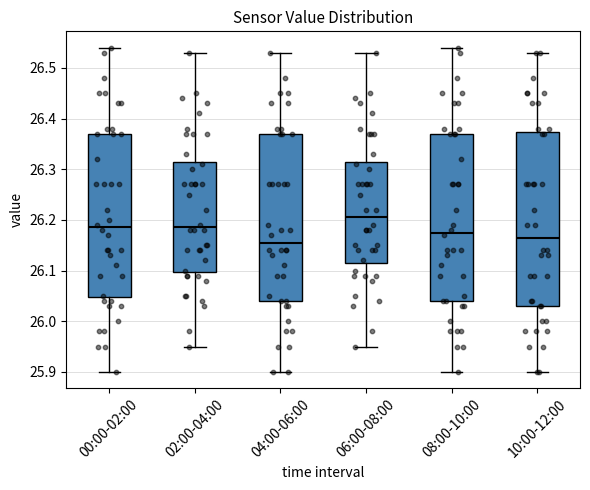

Where is the upper edge of the box for 10:00-12:00 on the y-axis? The values are not printed on the chart, so give them approximately, as read against the axis.

26.37